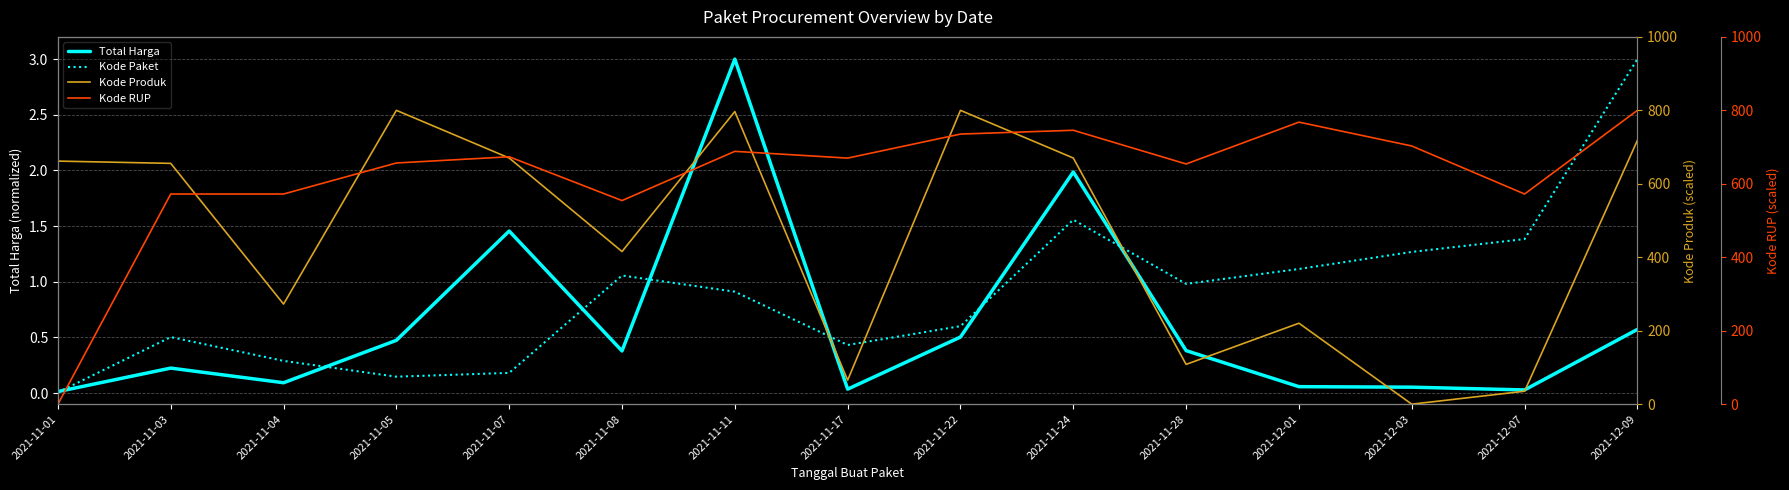

Where do Kode Paket and Kode Produk first cross each other?

2021-12-01 and 2021-12-03